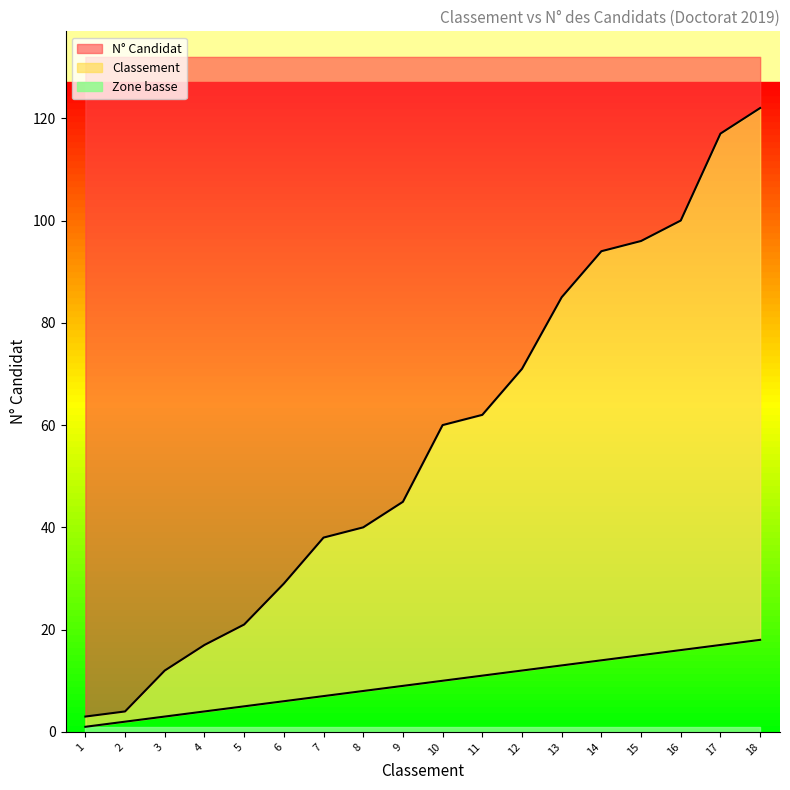

At which label does Classement first exceed 10?

11